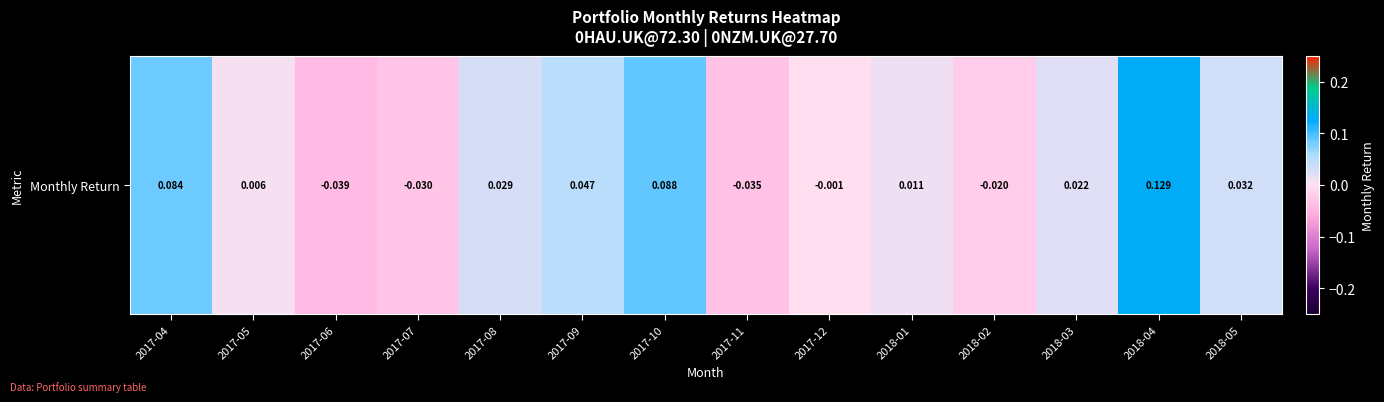

Reading left to right, what are all the values shown in this chart?

2017-04=0.1	2017-05=0.0	2017-06=-0.0	2017-07=-0.0	2017-08=0.0	2017-09=0.0	2017-10=0.1	2017-11=-0.0	2017-12=-0.0	2018-01=0.0	2018-02=-0.0	2018-03=0.0	2018-04=0.1	2018-05=0.0